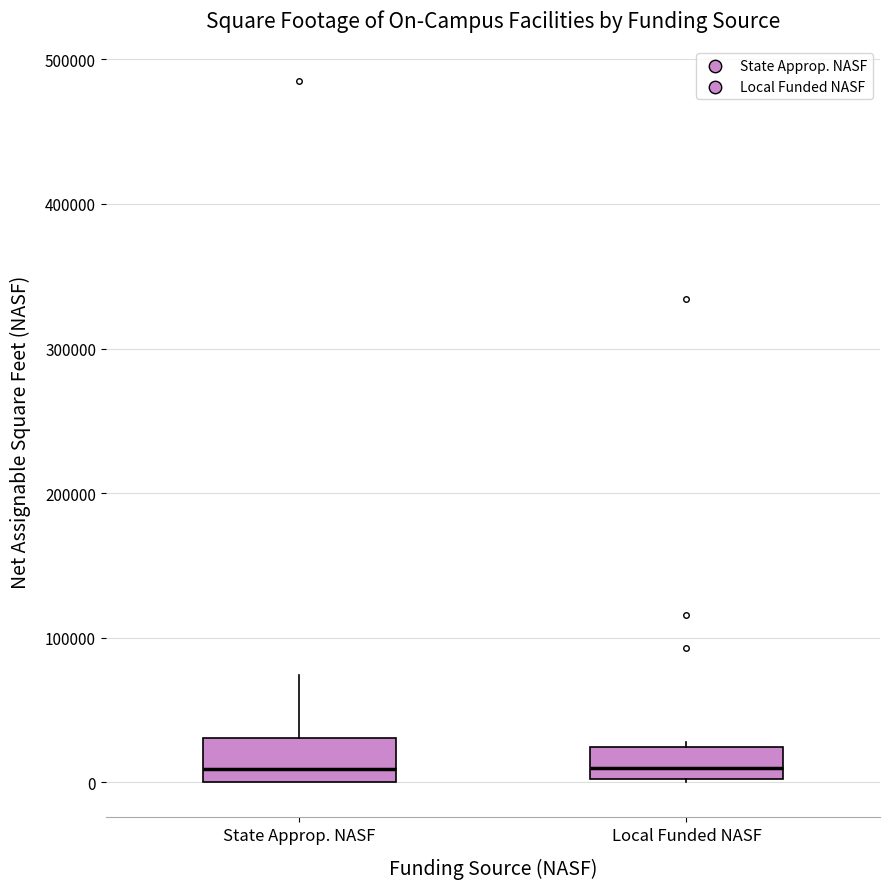

Reading left to right, read every box against the y-axis: the position of its median line, the range the box covers, and the ends of its whiskers. The values are not printed on the chart, so give them approximately, as read against the axis.

State Approp. NASF: median 10000, box 0 to 30000, whiskers 0 to 70000
Local Funded NASF: median 10000, box 0 to 20000, whiskers 0 to 30000